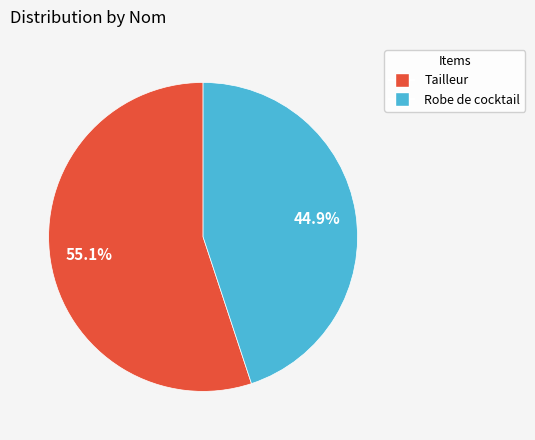

What is the majority slice?

Tailleur